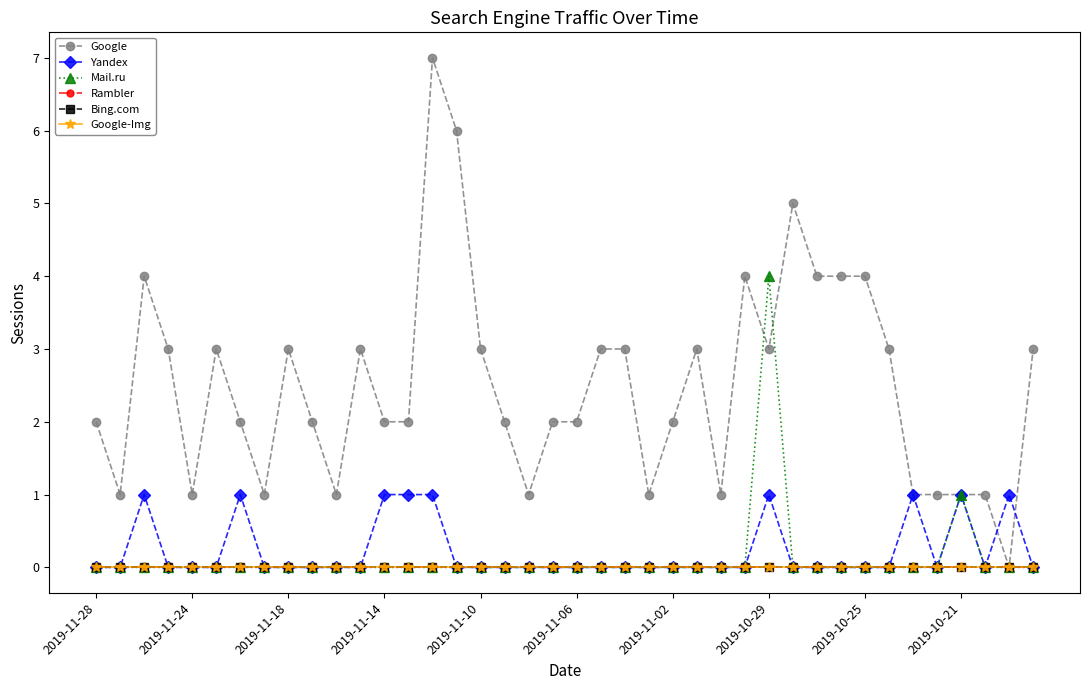

How many times do Mail.ru and Google cross each other?

2